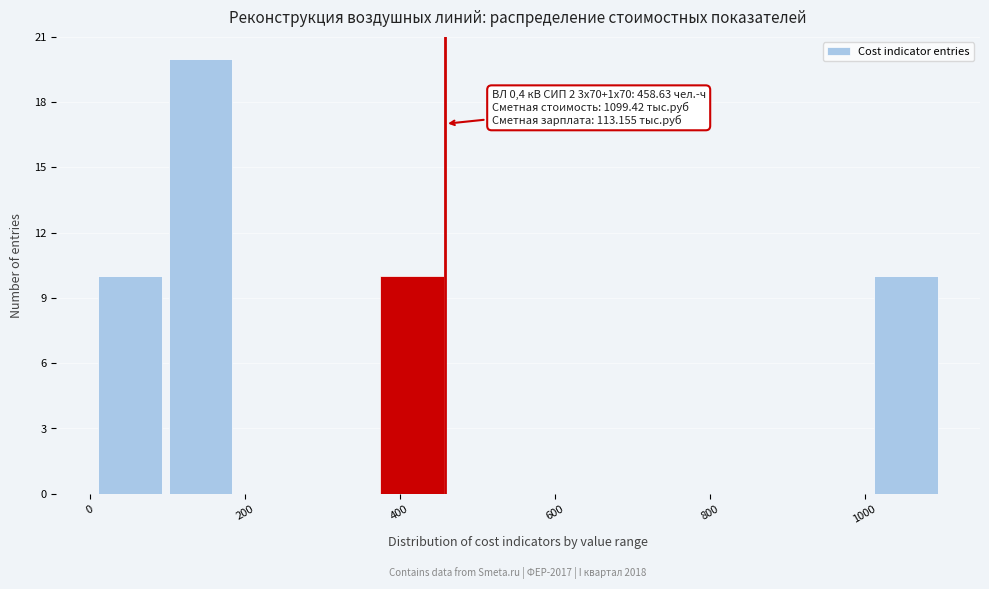

Which range on the x-axis has the tallest bar?

100 to 180